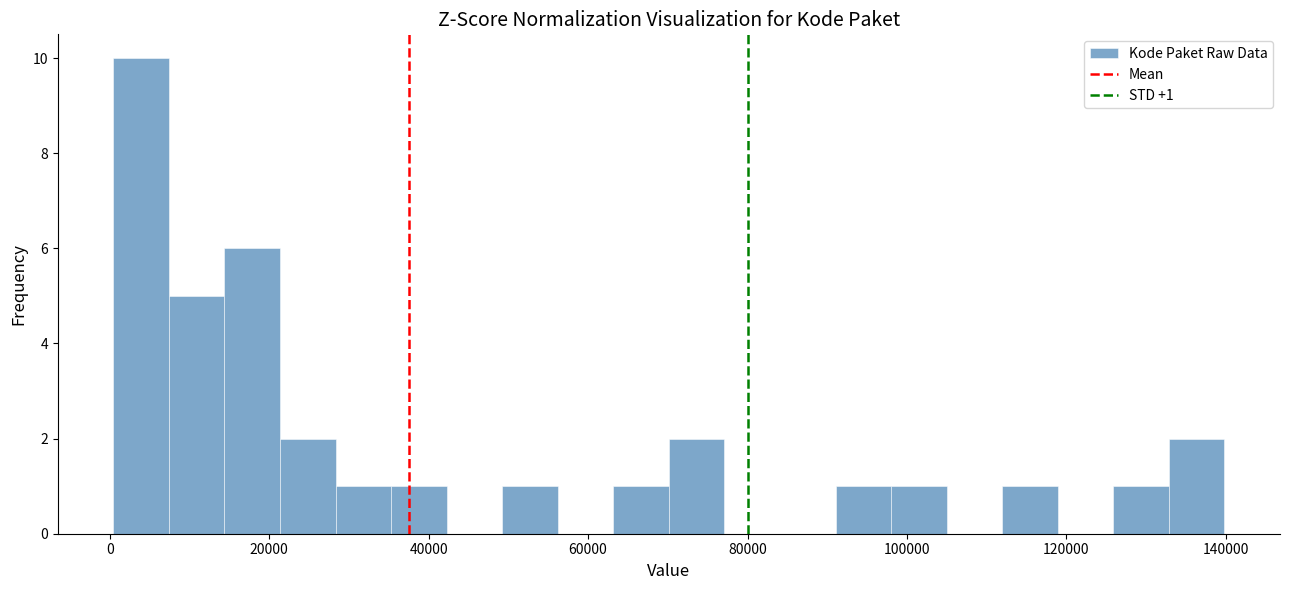

Around what value on the x-axis is the tallest bar? Give the approximate position of its centre, as read against the axis.

4000